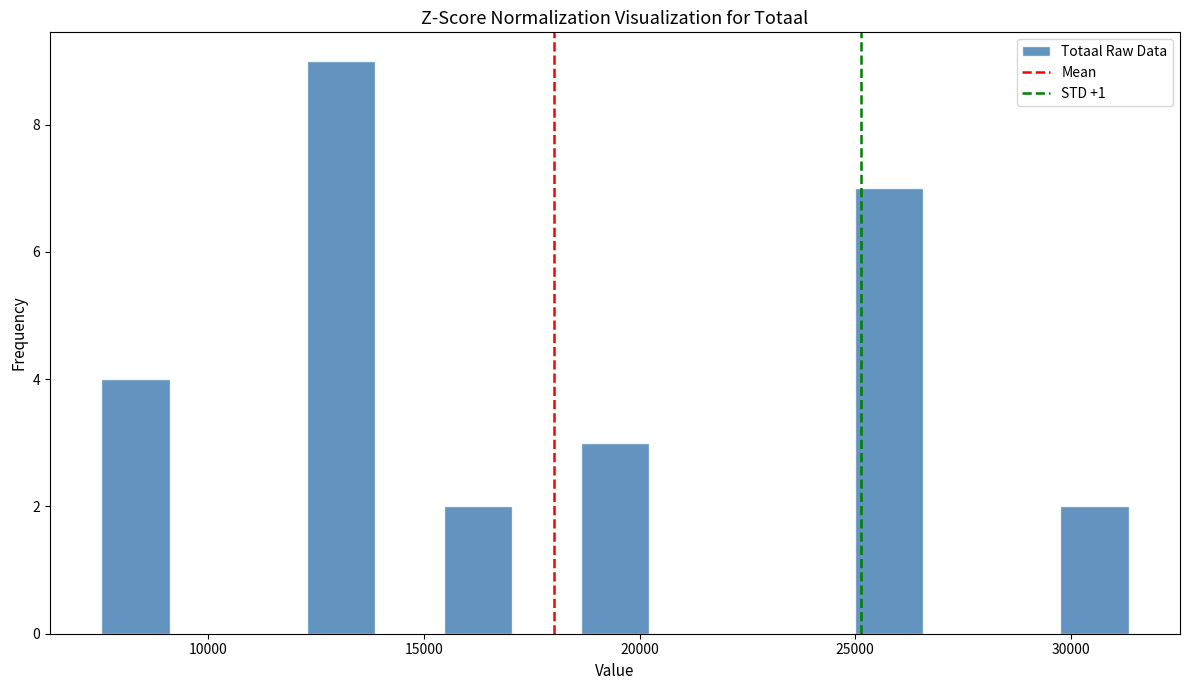

Around what value on the x-axis is the tallest bar? Give the approximate position of its centre, as read against the axis.

13000